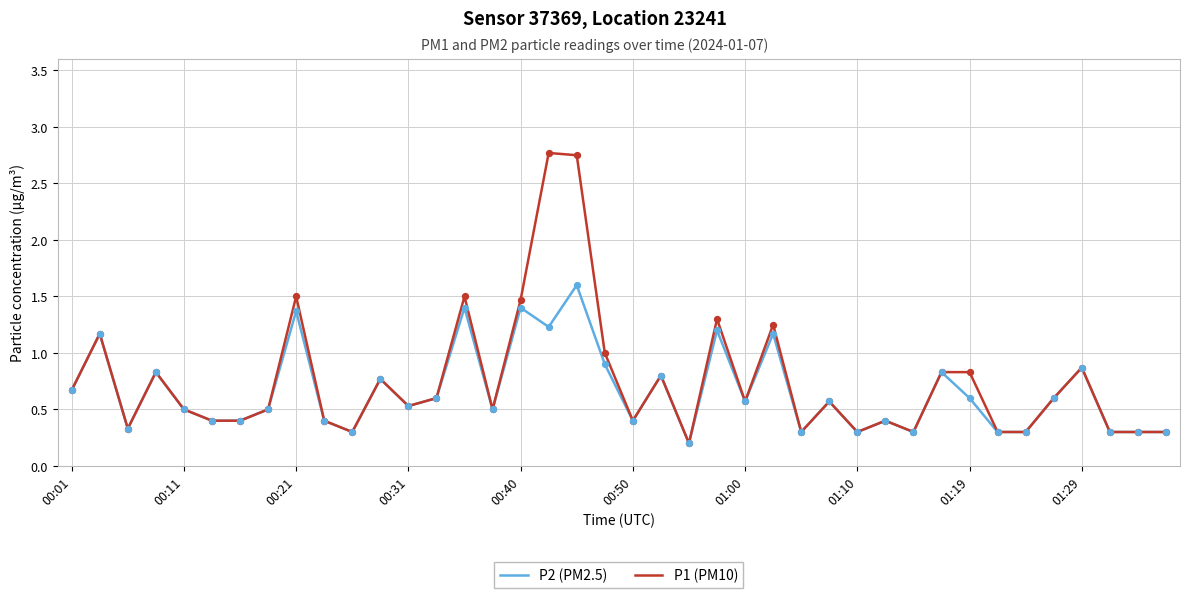

Which series has the largest range (max minus min)?

P1 (PM10)